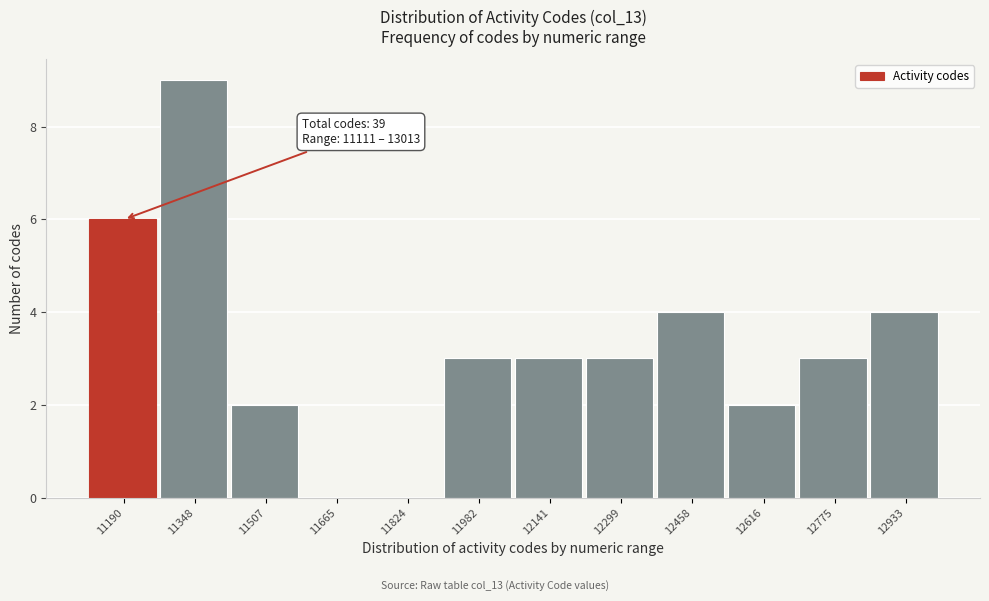

Over which range of the x-axis is the bar tallest?

11260 to 11420